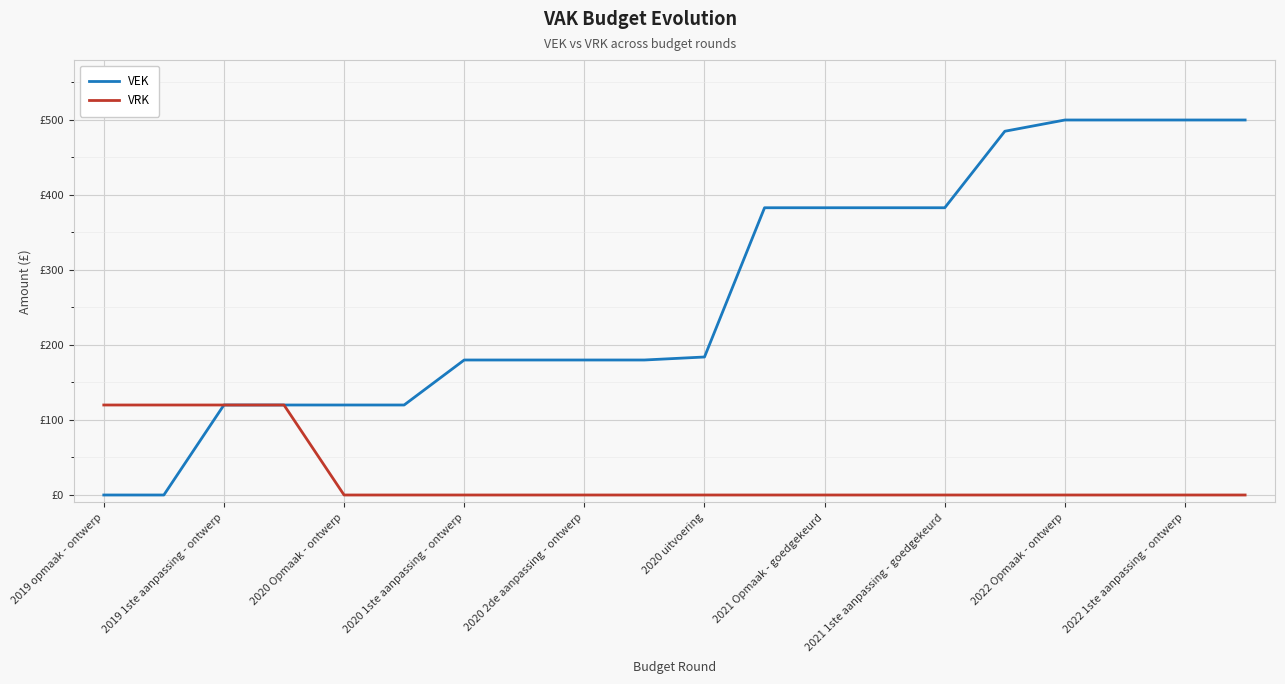

Which category has the highest value in the VRK series?

2019 opmaak - ontwerp